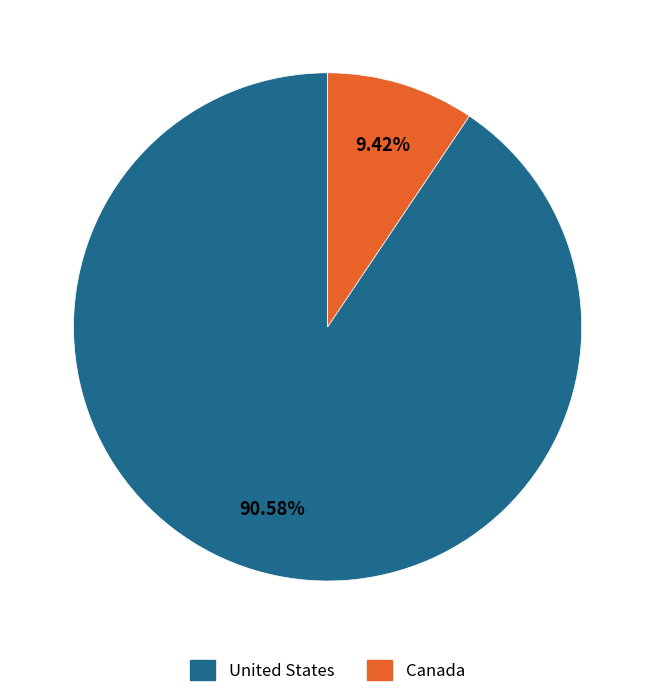

Is the sum of Canada and United States greater than half?

Yes